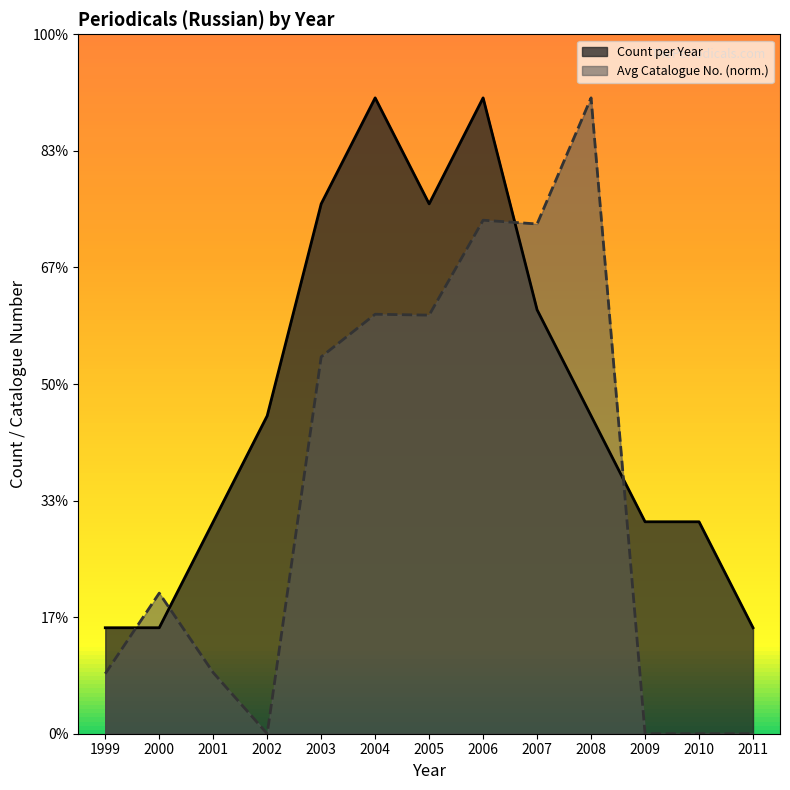

Which series has the largest range (max minus min)?

Avg Catalogue No. (norm.)